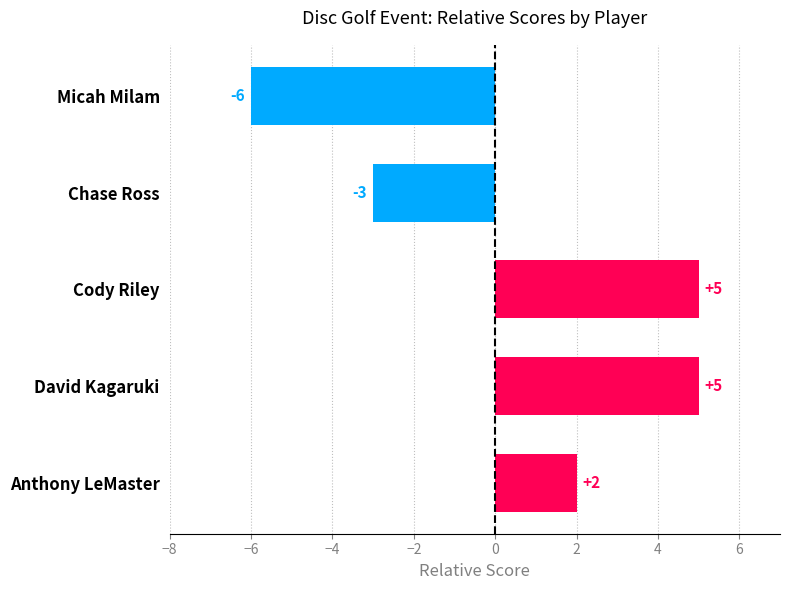

What is the difference between the second highest and second lowest values?

8